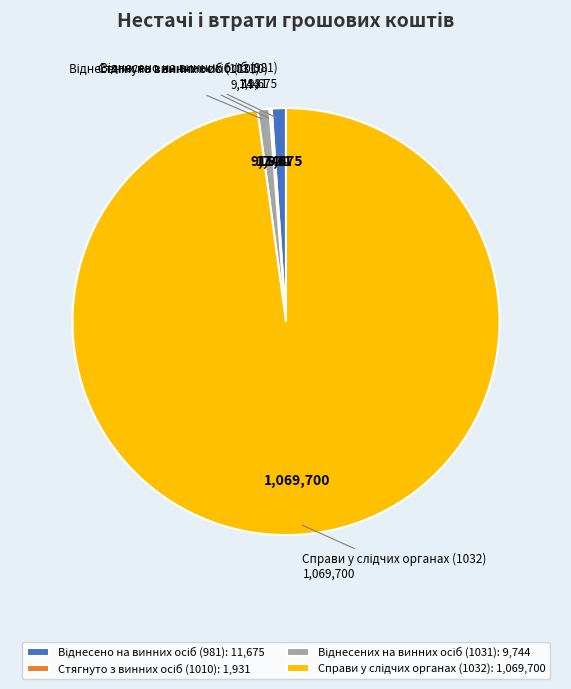

Is there any slice that represents more than half of the pie?

Yes